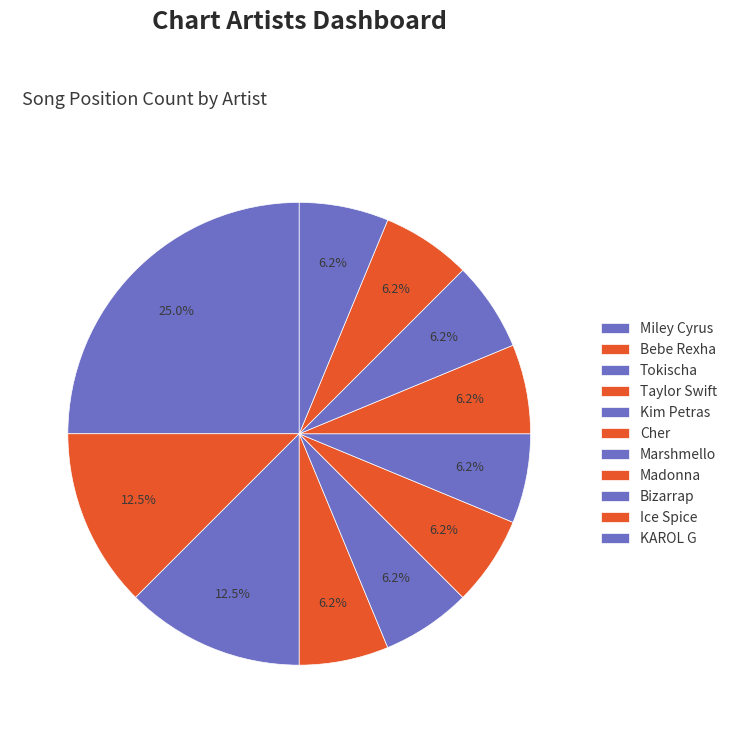

To the nearest percent, what is the combined percentage of Bizarrap and Madonna?

12%